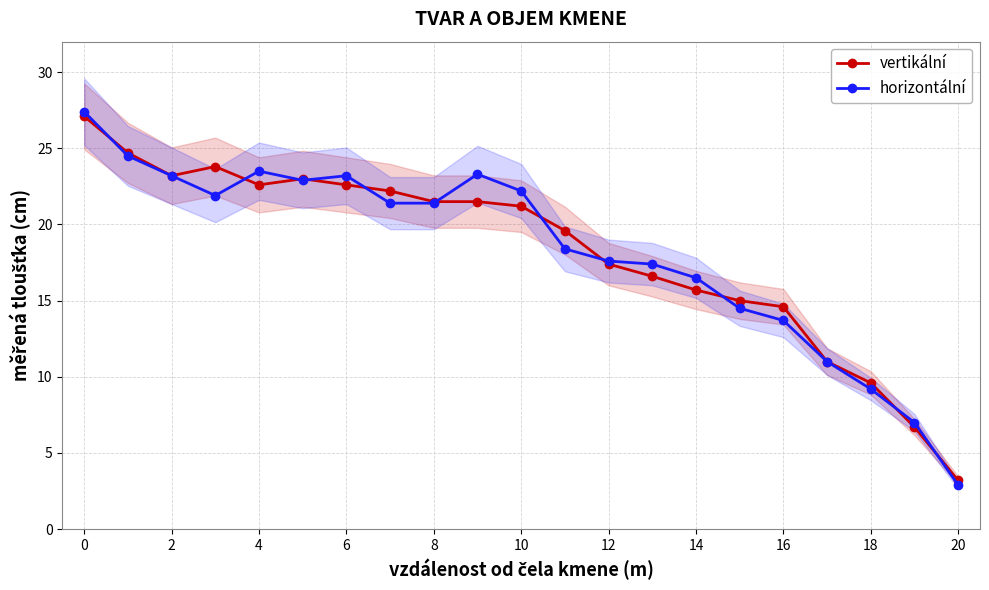

Reading left to right, extract all data points from this chart.

vertikální: 27.1	24.7	23.2	23.8	22.6	23.0	22.6	22.2	21.5	21.5	21.2	19.6	17.4	16.6	15.7	15.0	14.6	11.0	9.6	6.7	3.2
horizontální: 27.4	24.5	23.2	21.9	23.5	22.9	23.2	21.4	21.4	23.3	22.2	18.4	17.6	17.4	16.5	14.5	13.7	11.0	9.2	7.0	2.9